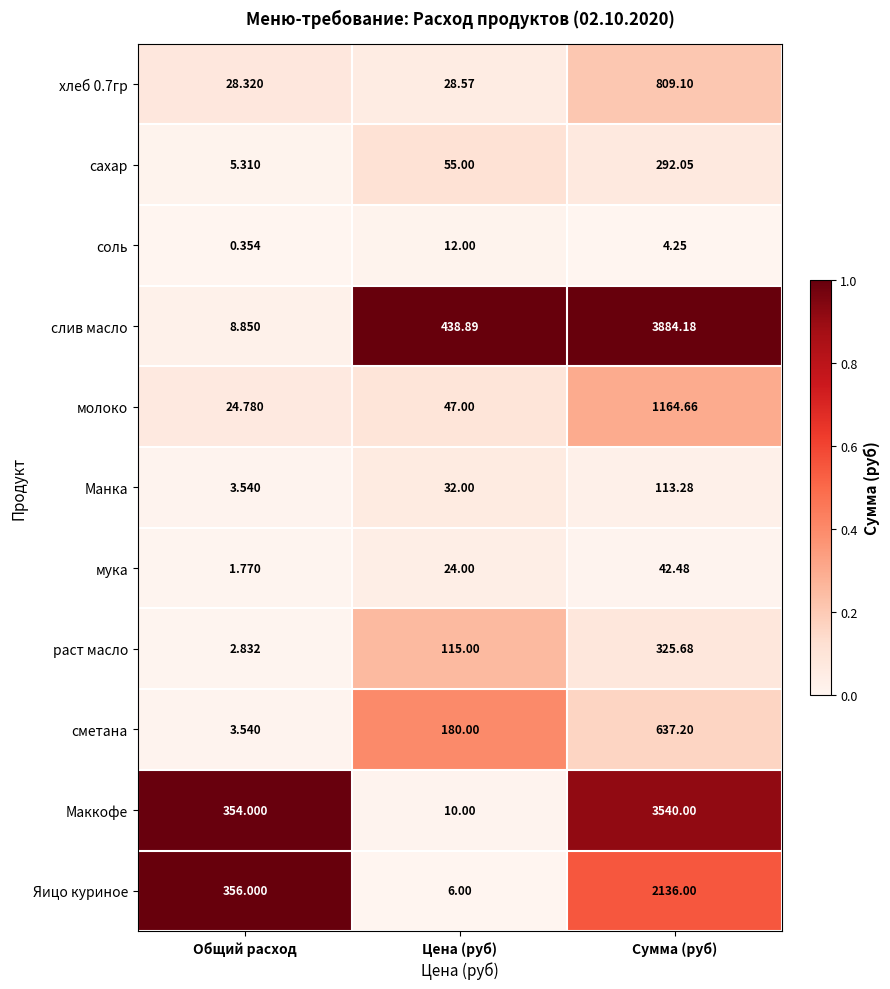

Which series has the largest total across all categories?

слив масло